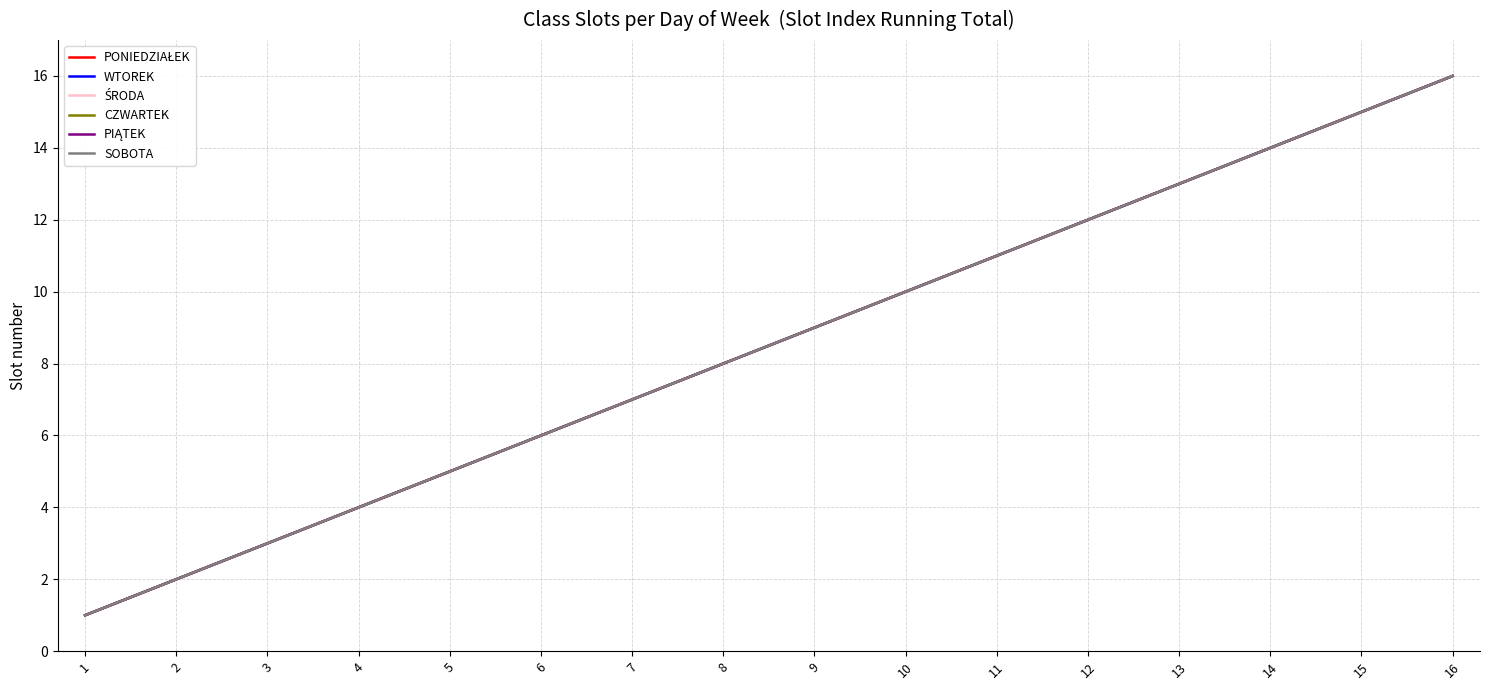

True or false: WTOREK and CZWARTEK intersect in this chart.

False